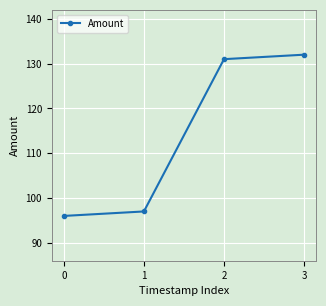

What is the difference between the second highest and minimum values?

35